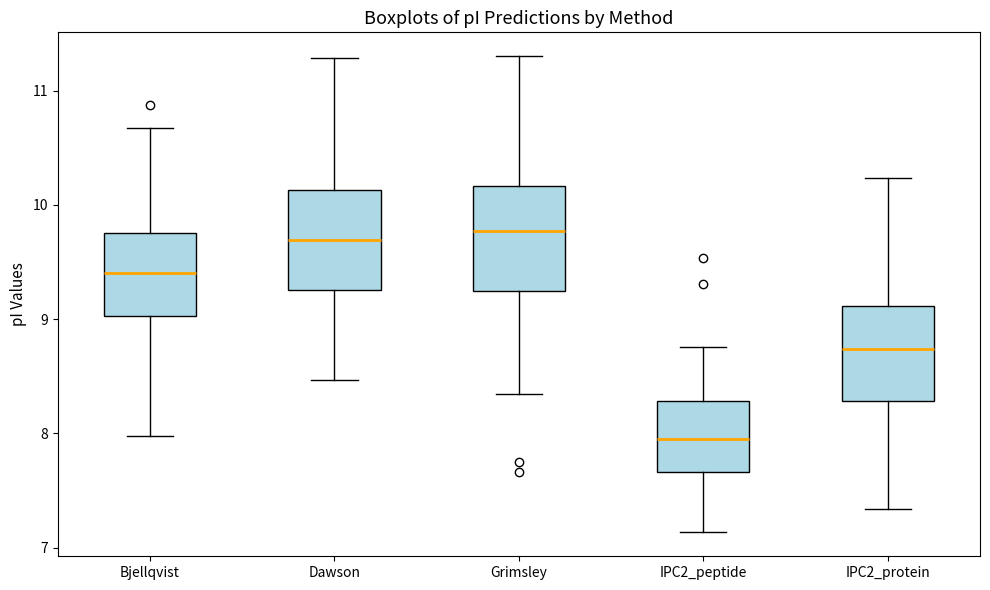

Reading left to right, transcribe this box plot: for each box, give where its median line is, the range the box spans, and where its two whiskers end, as read against the y-axis. The values are not printed on the chart, so give them approximately, as read against the axis.

Bjellqvist: median 9.4, box 9.0 to 9.8, whiskers 8.0 to 10.7
Dawson: median 9.7, box 9.3 to 10.1, whiskers 8.5 to 11.3
Grimsley: median 9.8, box 9.2 to 10.2, whiskers 8.3 to 11.3
IPC2_peptide: median 8.0, box 7.7 to 8.3, whiskers 7.1 to 8.8
IPC2_protein: median 8.7, box 8.3 to 9.1, whiskers 7.3 to 10.2